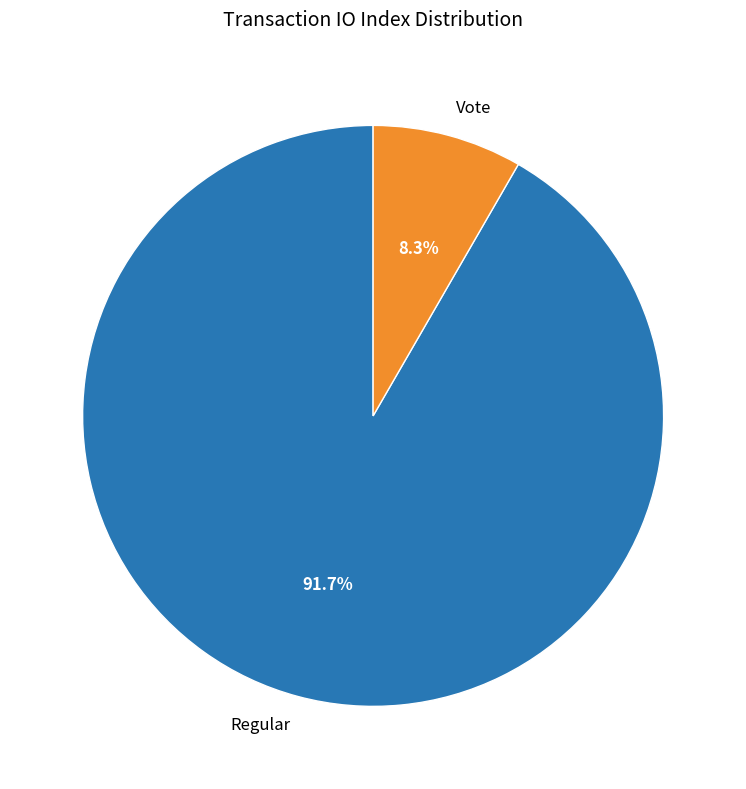

To the nearest percent, what percentage of the pie is Regular?

92%